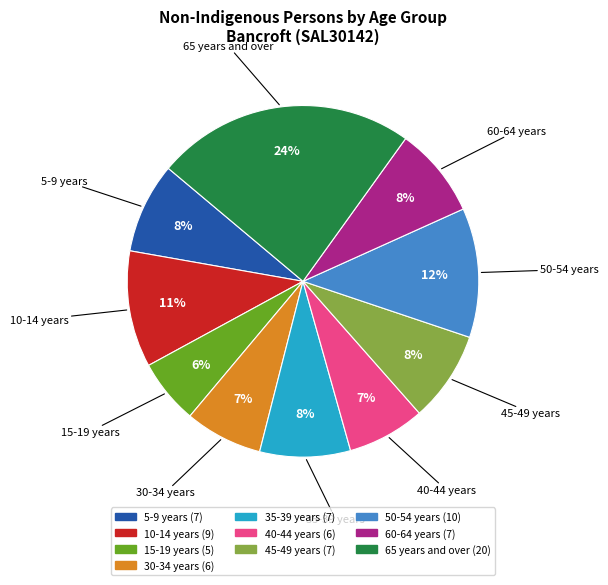

To the nearest percent, what is the difference between the largest and smallest slice percentages?

18%